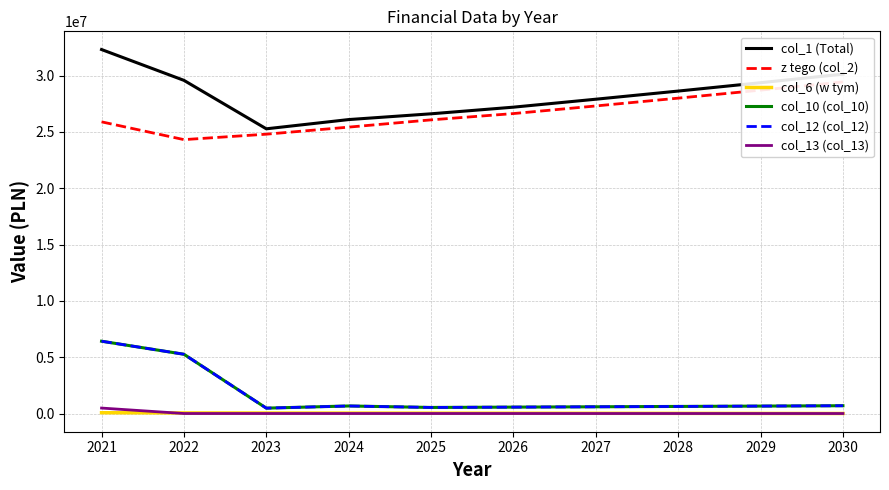

List the series in order of their peak value, highest first.

col_1 (Total), z tego (col_2), col_10 (col_10), col_12 (col_12), col_13 (col_13), col_6 (w tym)